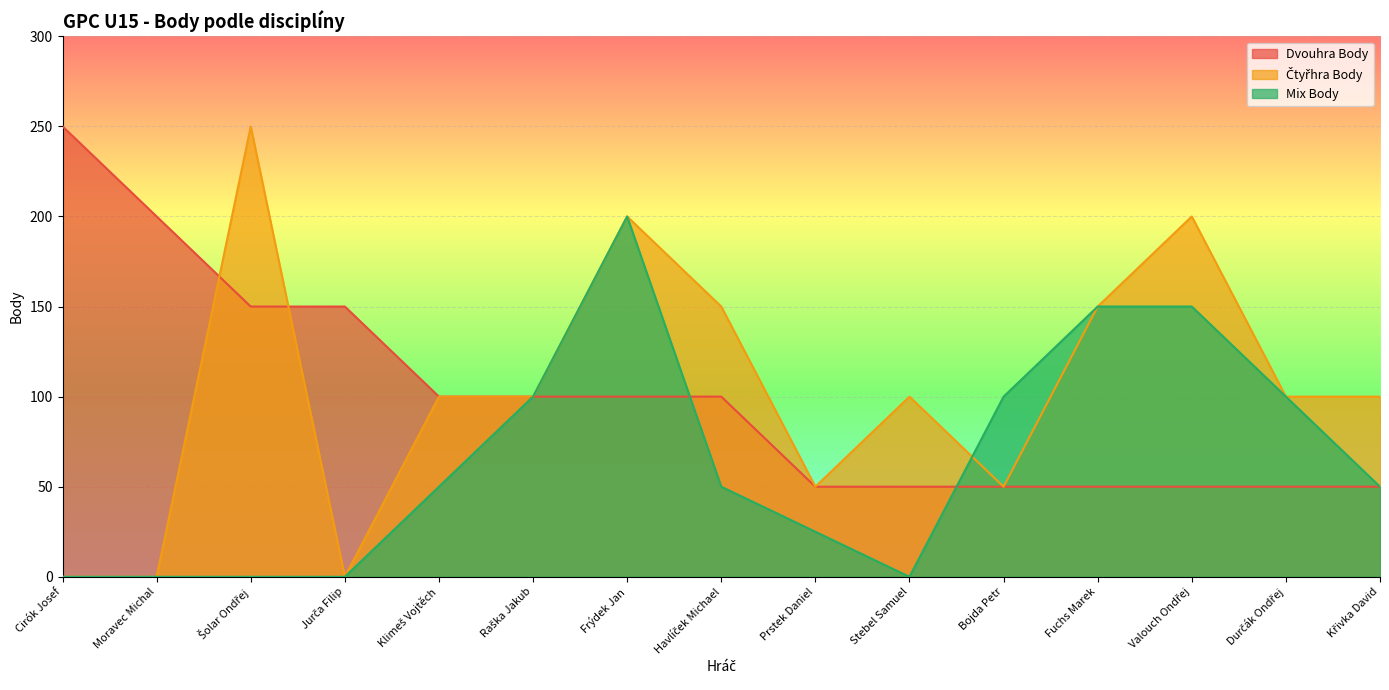

True or false: Mix Body and Čtyřhra Body cross at least once.

True